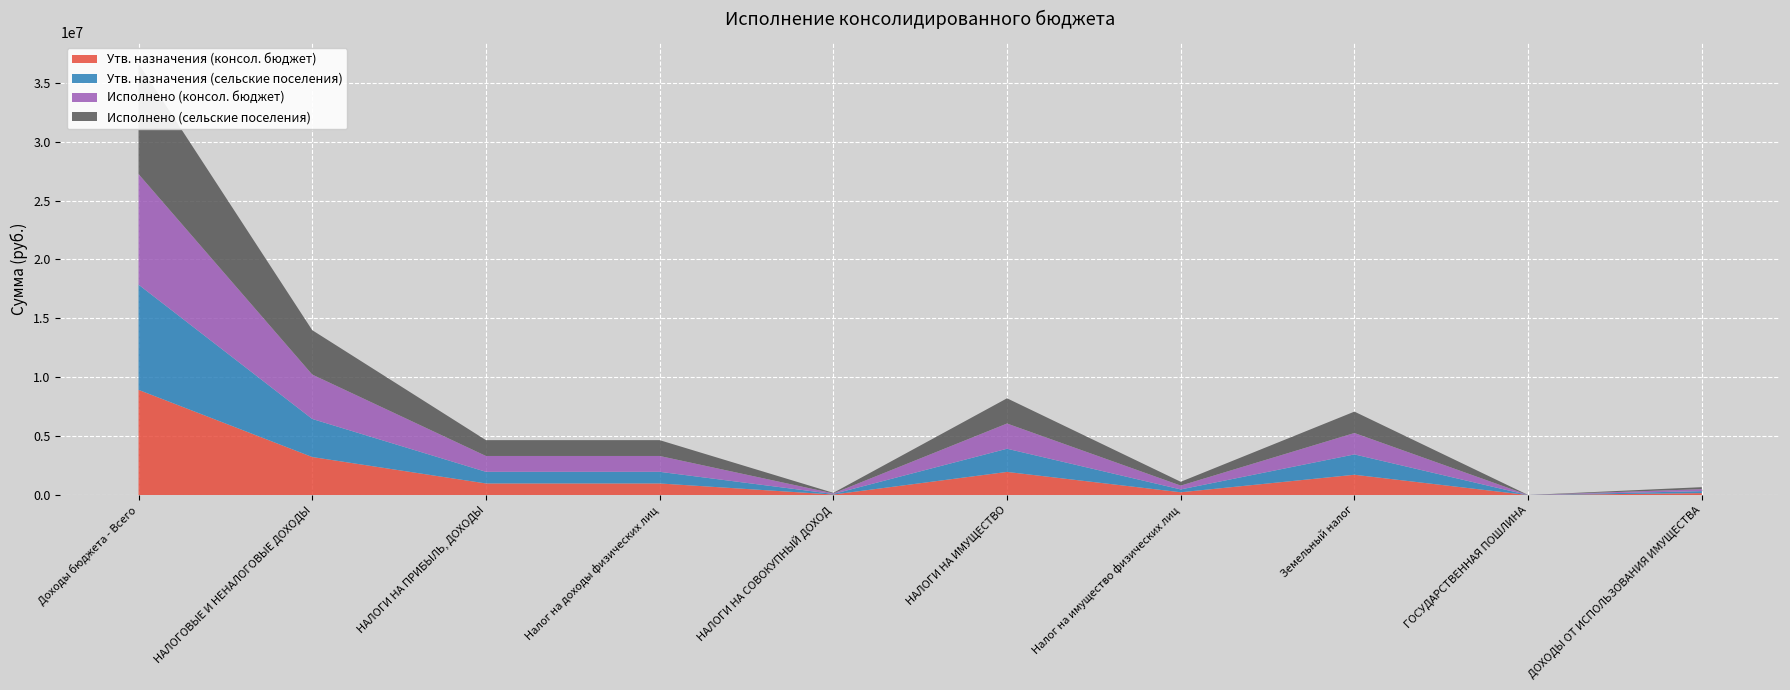

Reading left to right, transcribe all the data shown in this chart.

Утв. назначения (консол. бюджет): Доходы бюджета - Всего=8930600.0	НАЛОГОВЫЕ И НЕНАЛОГОВЫЕ ДОХОДЫ=3231000.0	НАЛОГИ НА ПРИБЫЛЬ, ДОХОДЫ=987900.0	Налог на доходы физических лиц=987900.0	НАЛОГИ НА СОВОКУПНЫЙ ДОХОД=47800.0	НАЛОГИ НА ИМУЩЕСТВО=1967000.0	Налог на имущество физических лиц=240600.0	Земельный налог=1726400.0	ГОСУДАРСТВЕННАЯ ПОШЛИНА=2100.0	ДОХОДЫ ОТ ИСПОЛЬЗОВАНИЯ ИМУЩЕСТВА=168200.0
Утв. назначения (сельские поселения): Доходы бюджета - Всего=8930600.0	НАЛОГОВЫЕ И НЕНАЛОГОВЫЕ ДОХОДЫ=3231000.0	НАЛОГИ НА ПРИБЫЛЬ, ДОХОДЫ=987900.0	Налог на доходы физических лиц=987900.0	НАЛОГИ НА СОВОКУПНЫЙ ДОХОД=47800.0	НАЛОГИ НА ИМУЩЕСТВО=1967000.0	Налог на имущество физических лиц=240600.0	Земельный налог=1726400.0	ГОСУДАРСТВЕННАЯ ПОШЛИНА=2100.0	ДОХОДЫ ОТ ИСПОЛЬЗОВАНИЯ ИМУЩЕСТВА=168200.0
Исполнено (консол. бюджет): Доходы бюджета - Всего=9383146.5	НАЛОГОВЫЕ И НЕНАЛОГОВЫЕ ДОХОДЫ=3766560.6	НАЛОГИ НА ПРИБЫЛЬ, ДОХОДЫ=1343985.3	Налог на доходы физических лиц=1343985.3	НАЛОГИ НА СОВОКУПНЫЙ ДОХОД=47809.2	НАЛОГИ НА ИМУЩЕСТВО=2139742.1	Налог на имущество физических лиц=324177.3	Земельный налог=1815564.8	ГОСУДАРСТВЕННАЯ ПОШЛИНА=1800.0	ДОХОДЫ ОТ ИСПОЛЬЗОВАНИЯ ИМУЩЕСТВА=168165.4
Исполнено (сельские поселения): Доходы бюджета - Всего=9383146.5	НАЛОГОВЫЕ И НЕНАЛОГОВЫЕ ДОХОДЫ=3766560.6	НАЛОГИ НА ПРИБЫЛЬ, ДОХОДЫ=1343985.3	Налог на доходы физических лиц=1343985.3	НАЛОГИ НА СОВОКУПНЫЙ ДОХОД=47809.2	НАЛОГИ НА ИМУЩЕСТВО=2139742.1	Налог на имущество физических лиц=324177.3	Земельный налог=1815564.8	ГОСУДАРСТВЕННАЯ ПОШЛИНА=1800.0	ДОХОДЫ ОТ ИСПОЛЬЗОВАНИЯ ИМУЩЕСТВА=168165.4